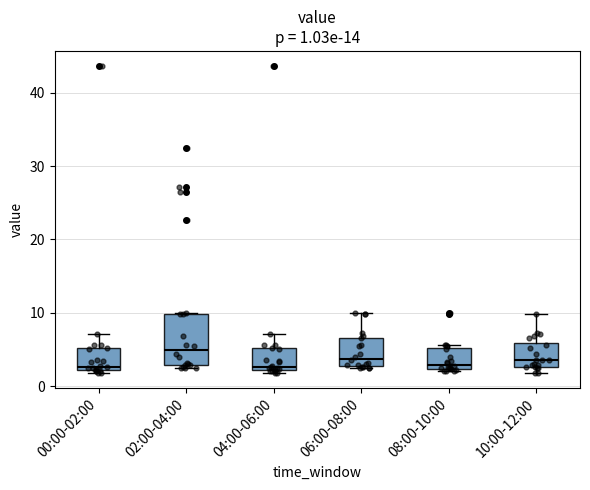

Comparing the boxes themselves (not the whiskers), which one is the tallest?

02:00-04:00